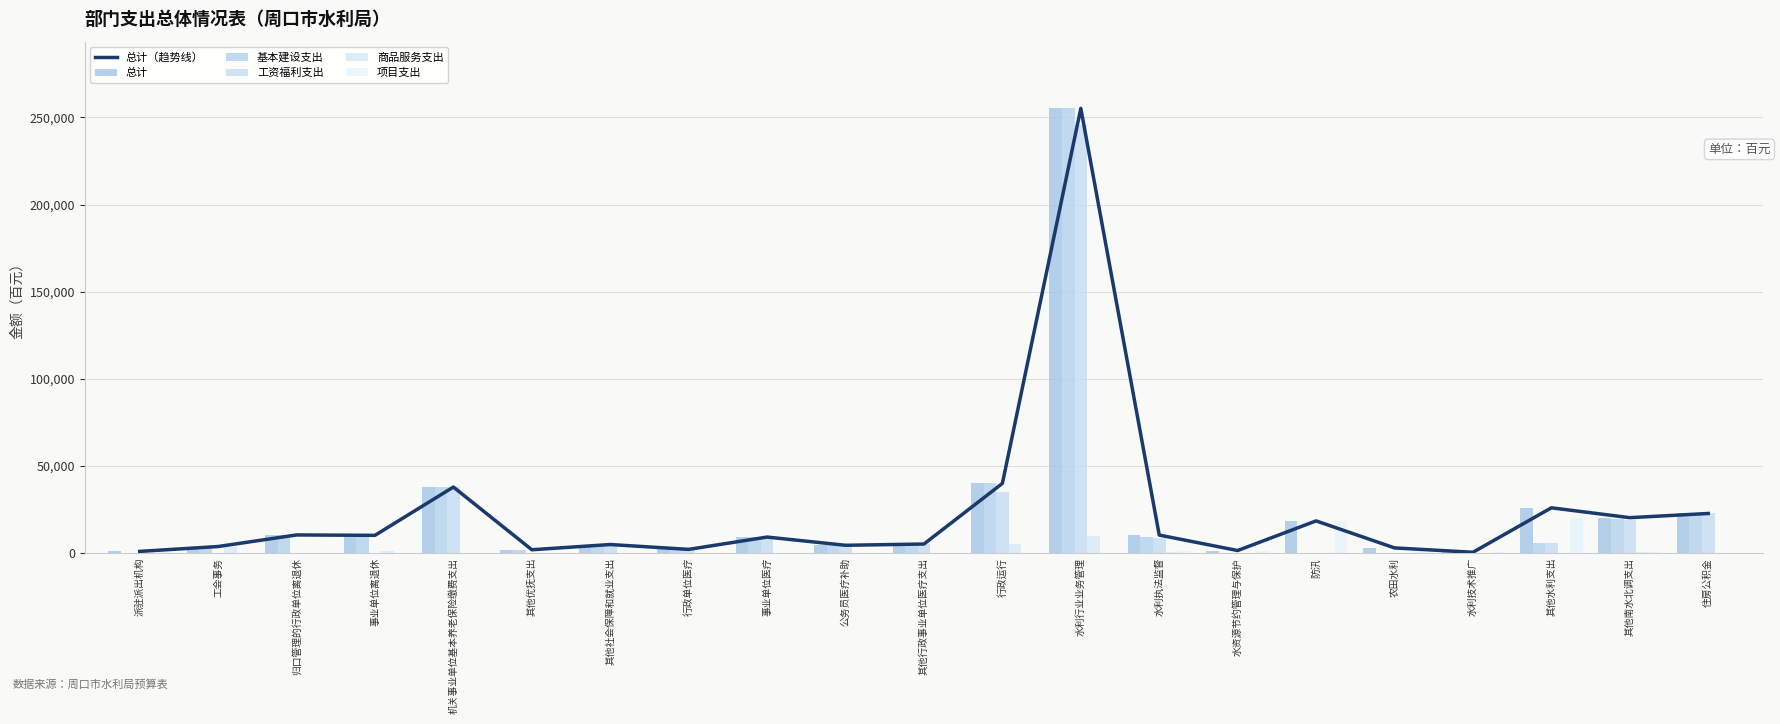

Which category has the lowest value in the 工资福利支出 series?

派驻派出机构